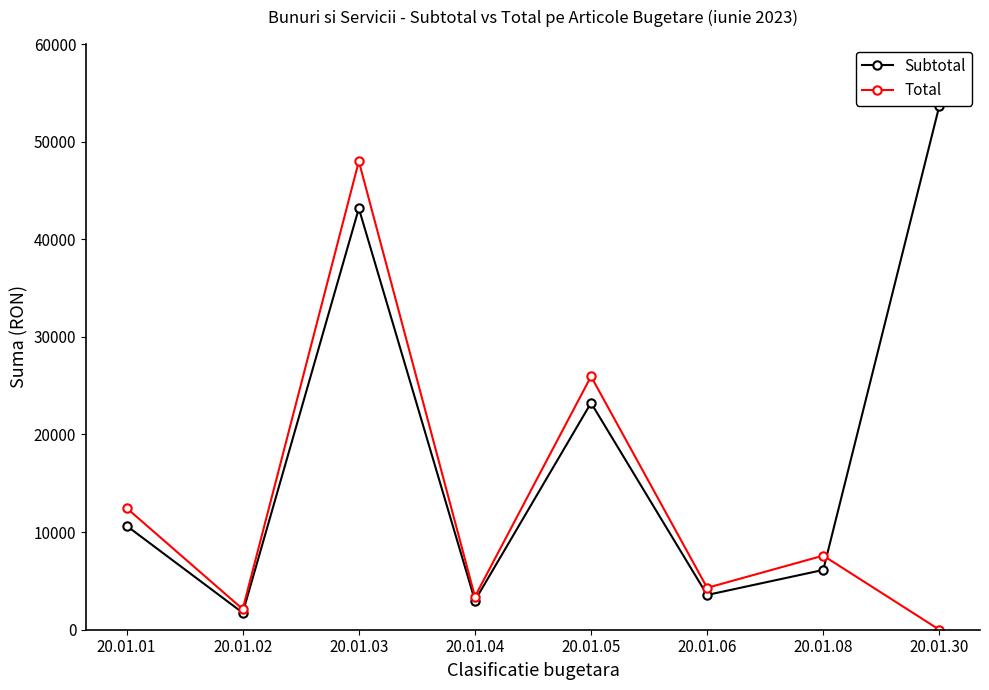

At which label does Subtotal reach its peak?

20.01.30